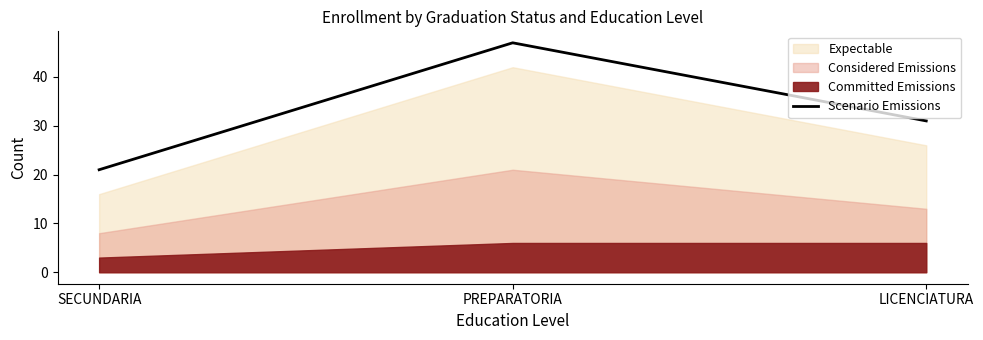

Count the values in the range 21 to 47.

3